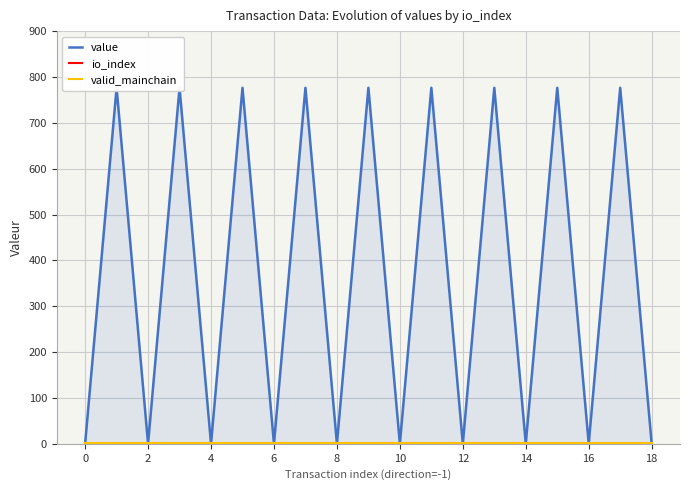

The value of valid_mainchain at 8 is 1.8. True or false?

False